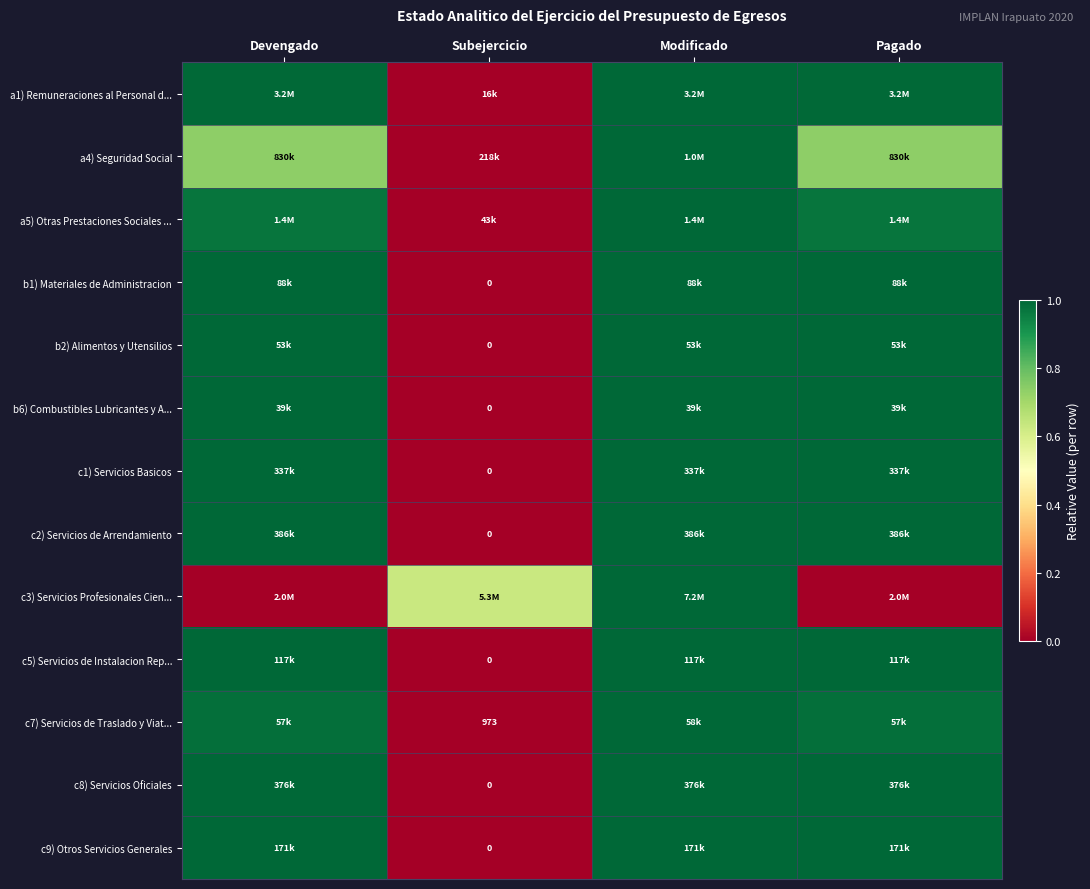

Count the number of data series in this chart.

13